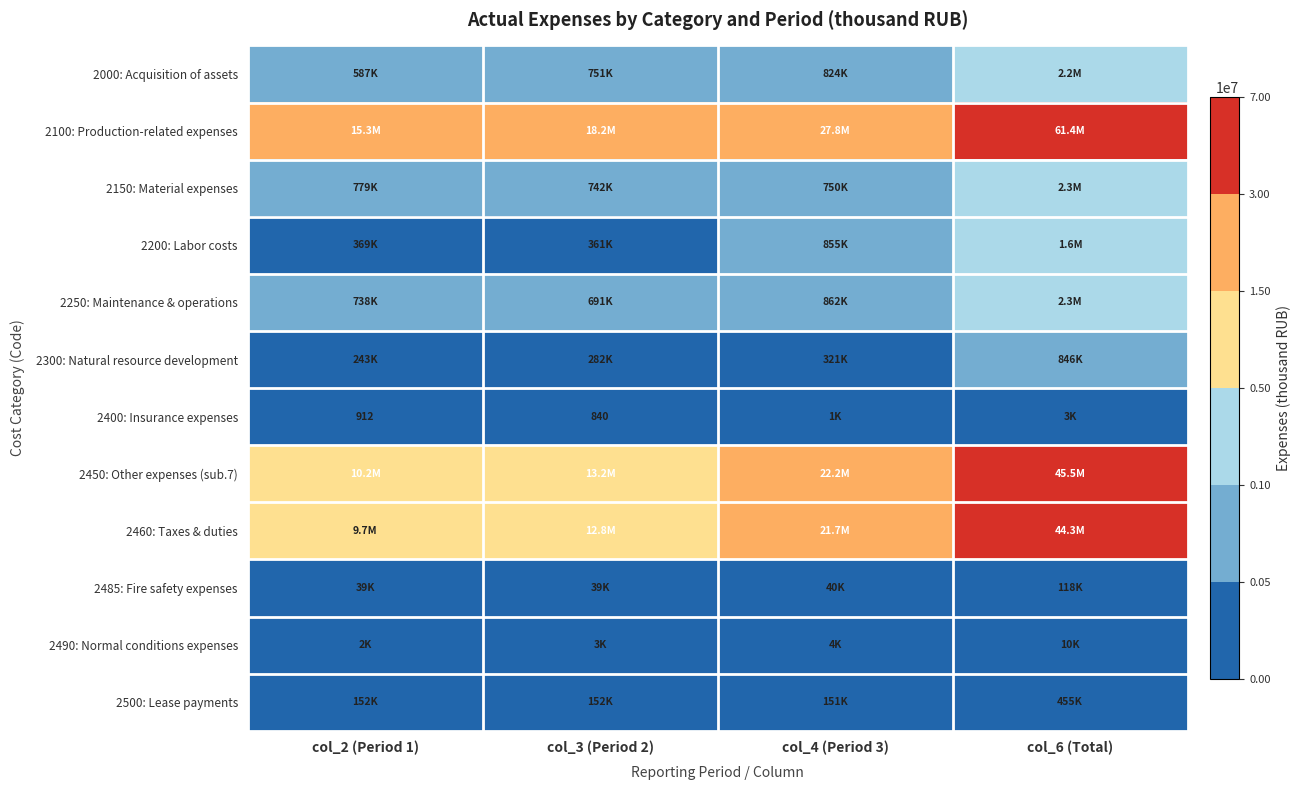

What is the average value of the 2200: Labor costs series?

792328